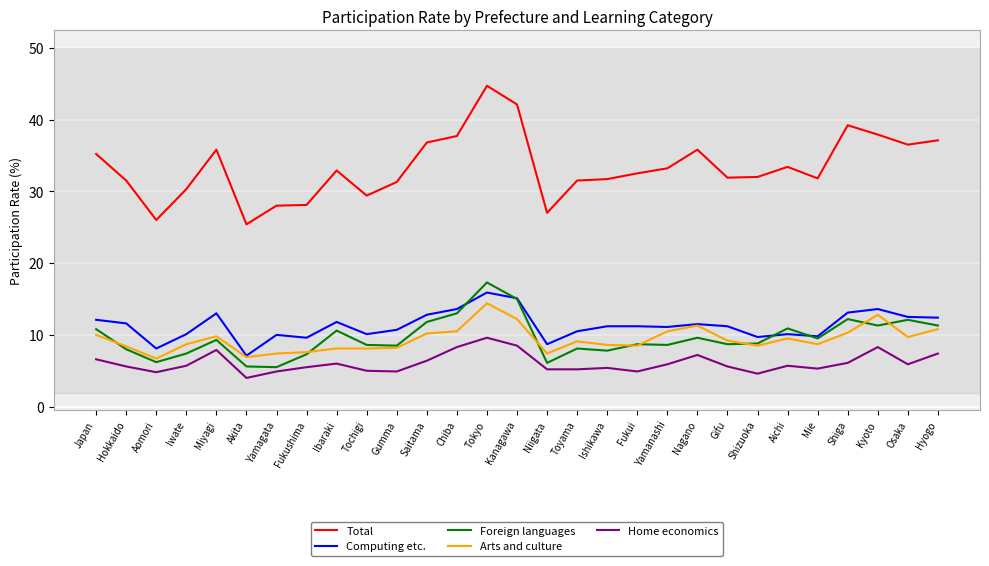

True or false: Foreign languages and Total intersect in this chart.

False